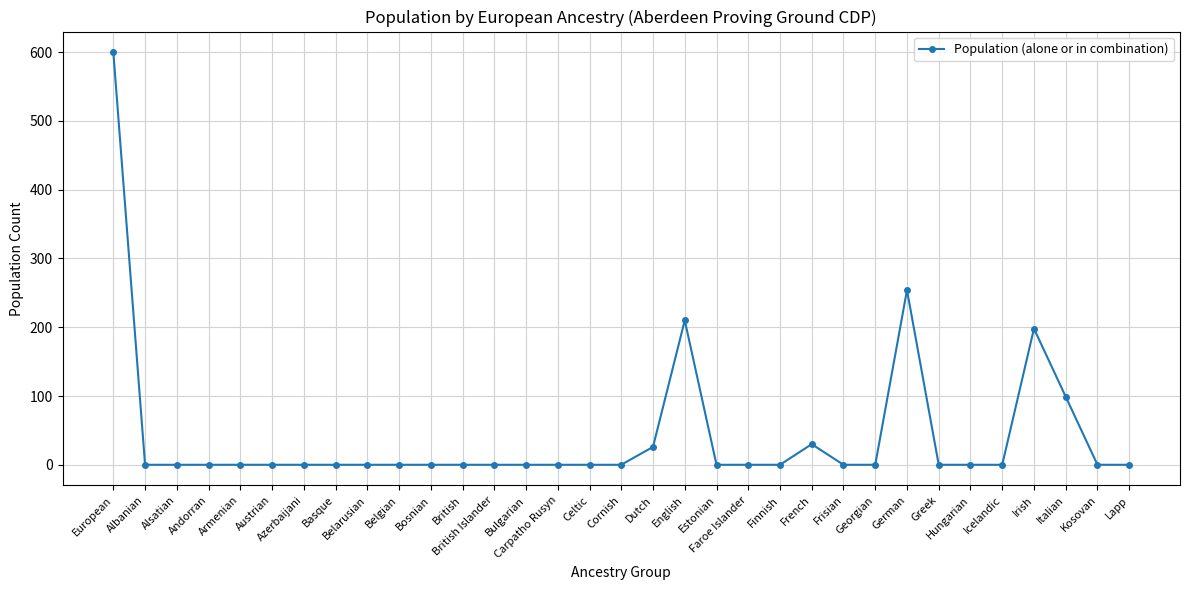

What is the label of the 11th point from the left?

Bosnian